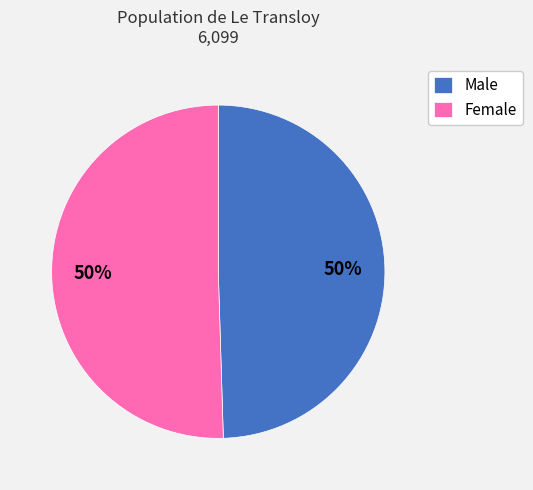

Combined, do Male and Female account for over 50%?

Yes